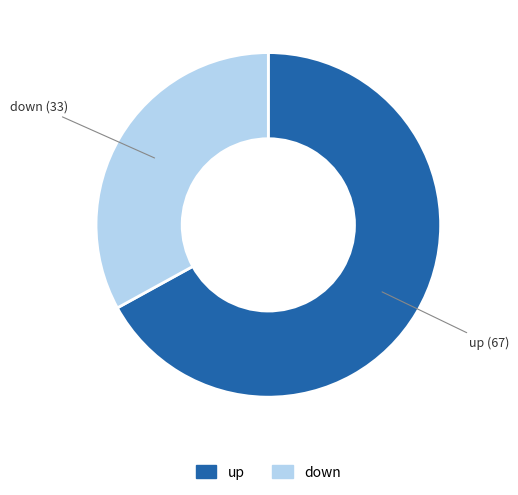

Which has a higher value, down or up?

up